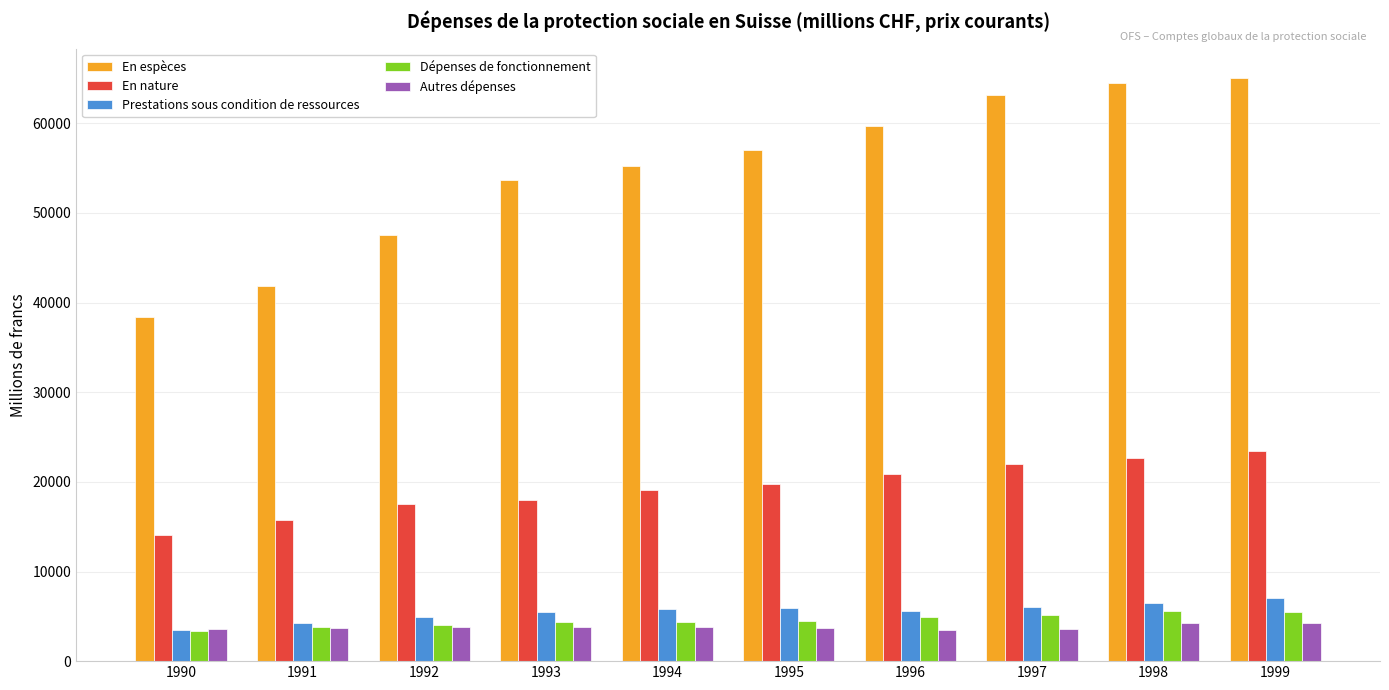

How many series are shown in this chart?

5